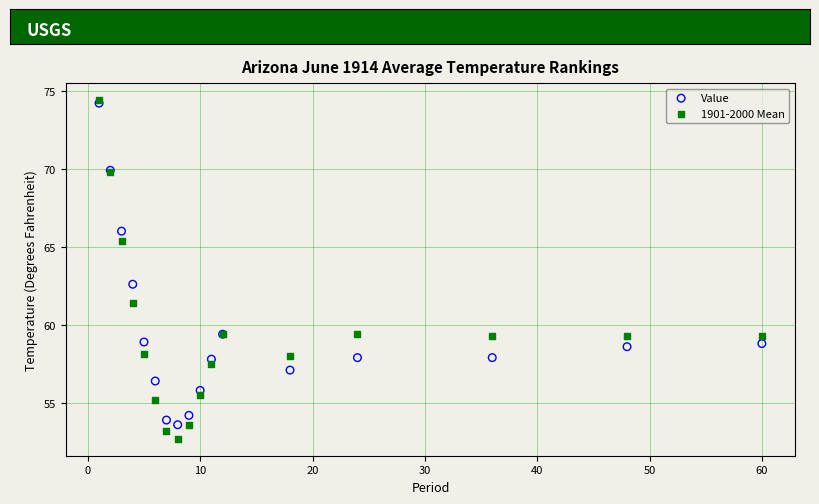

Across all series, what Y value is closest to 63?

62.6